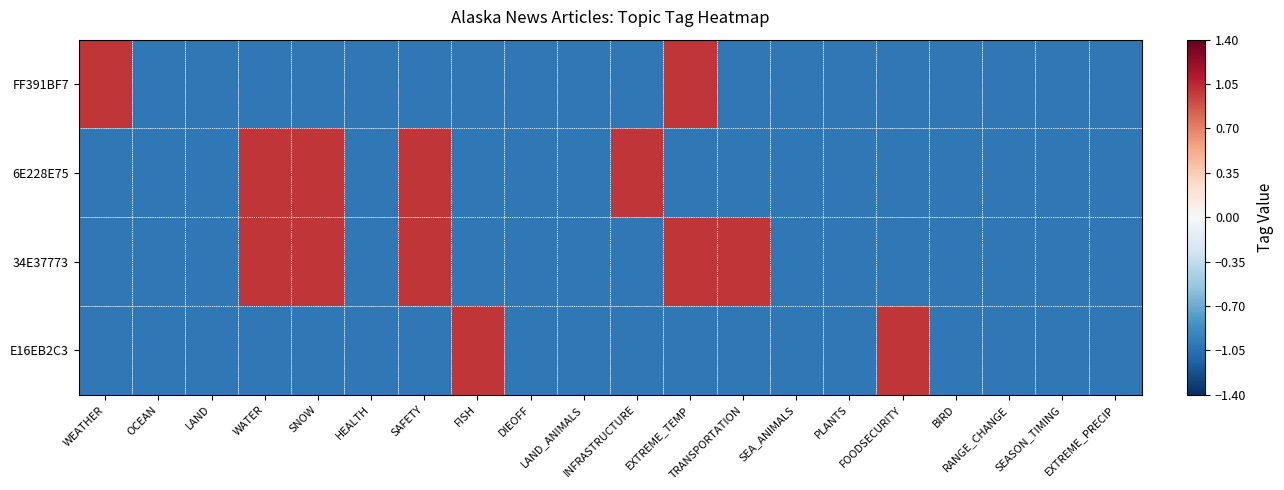

Which has a higher value, OCEAN or SEA_ANIMALS?

OCEAN